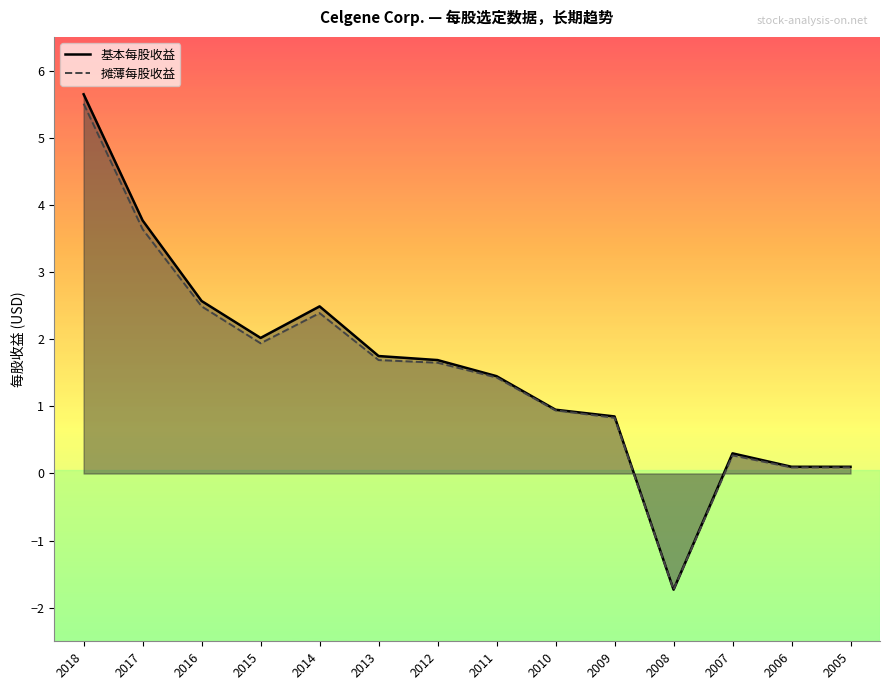

What is the approximate value of 基本每股收益 at 2009?

0.8